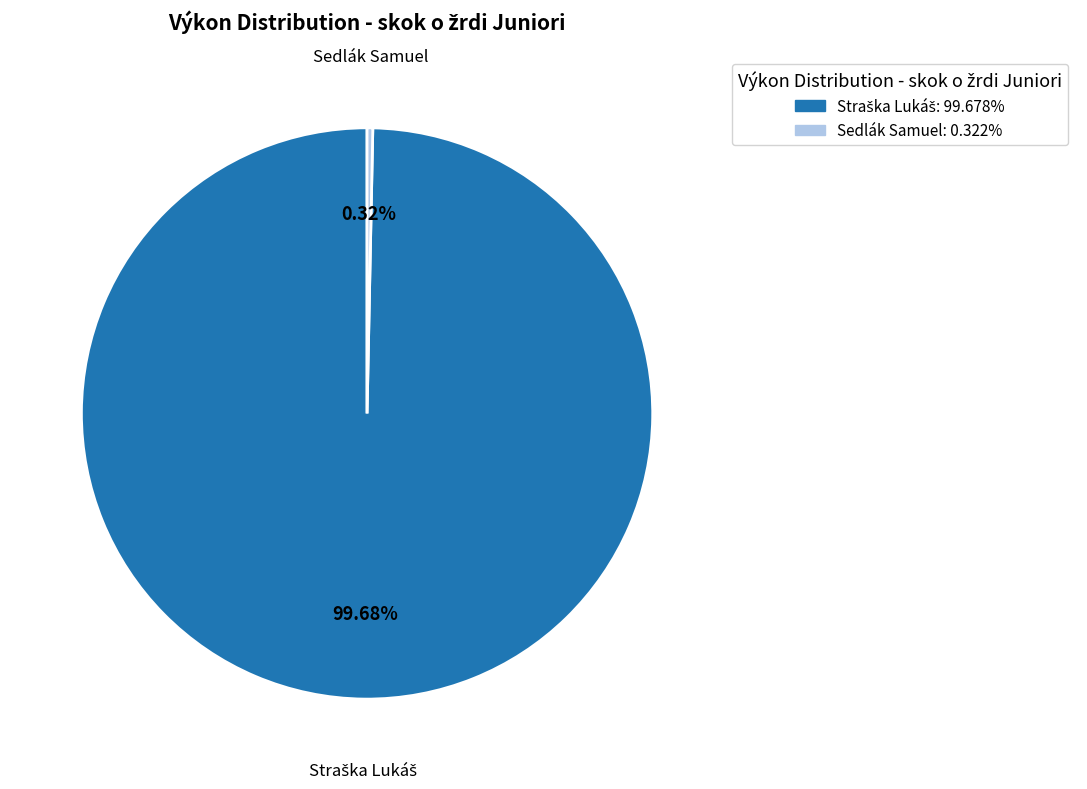

Does Sedlák Samuel account for over 50% of the chart?

No